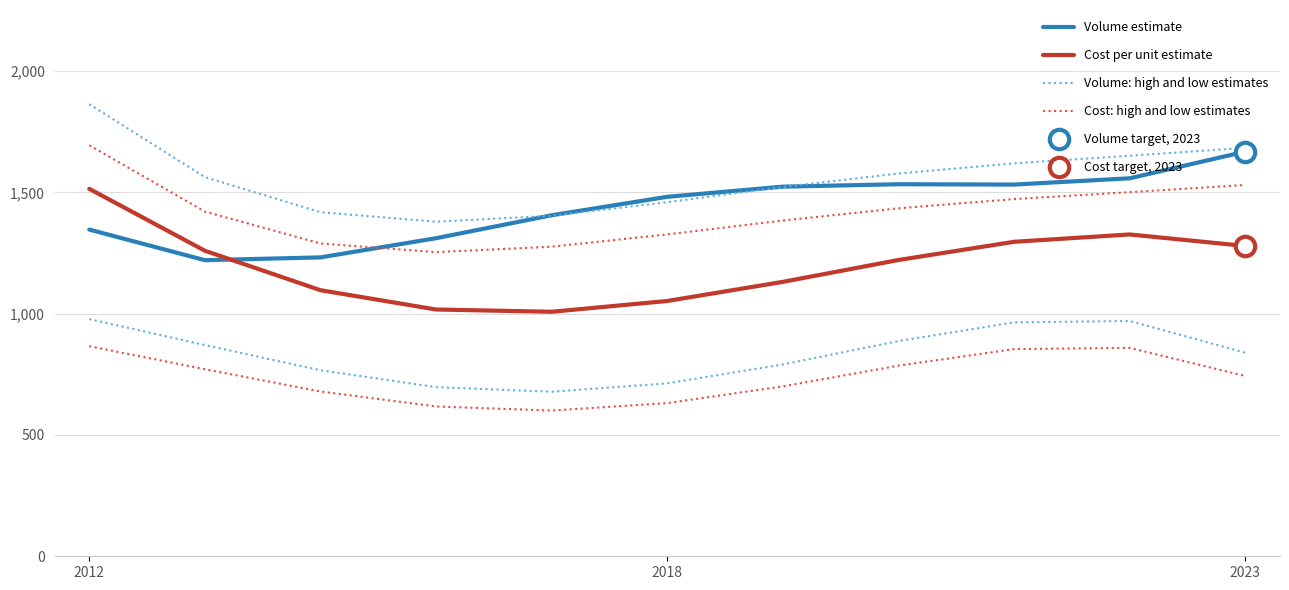

True or false: Volume: high and low estimates has a value of 1921.2 at 2018.

False